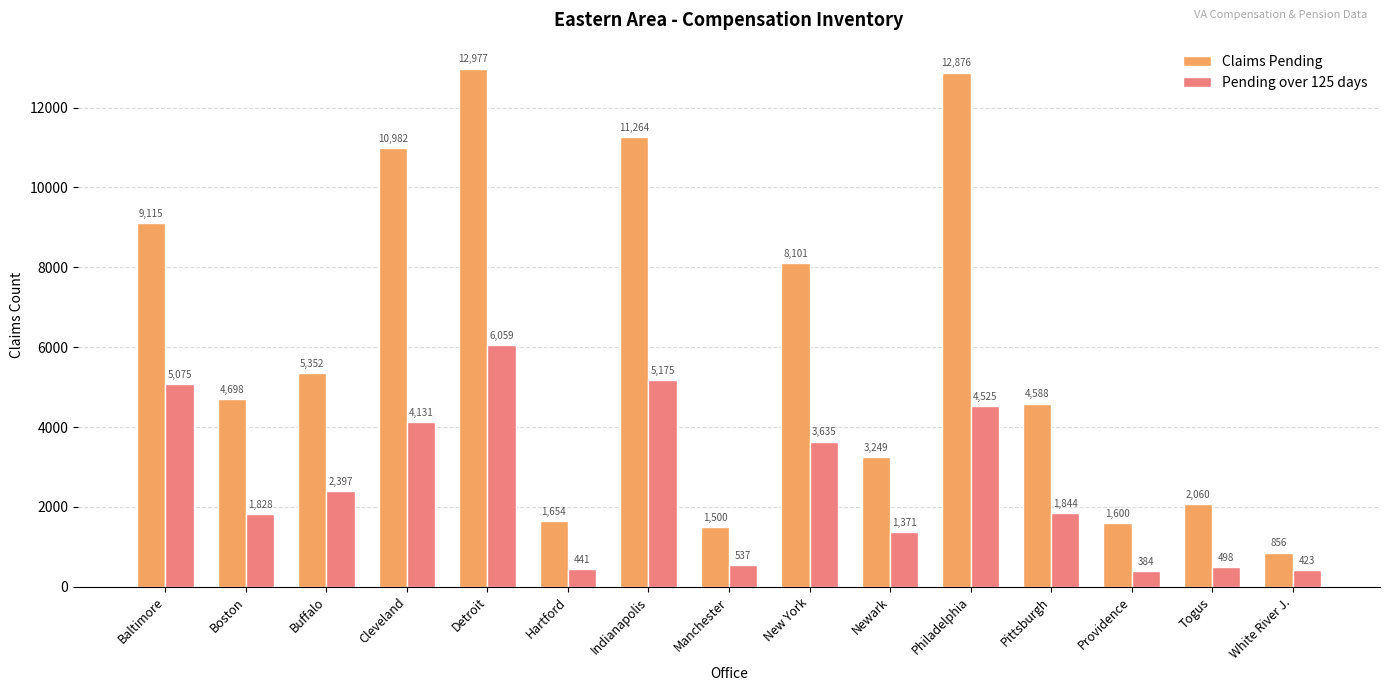

Which category has the highest value across all series?

Detroit